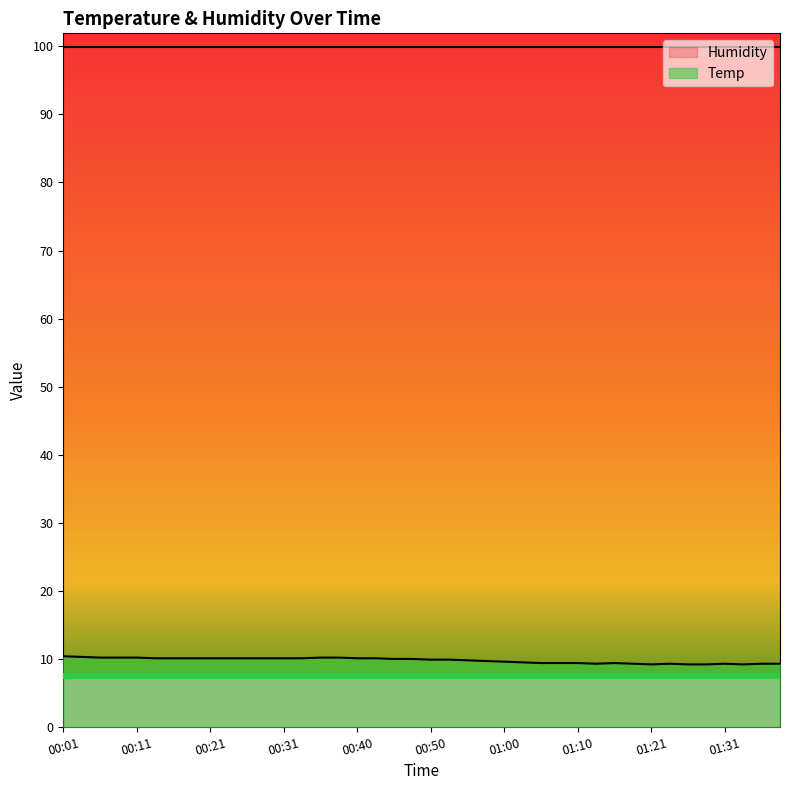

Reading left to right, list all the values displayed in this chart.

10.4	10.3	10.2	10.2	10.2	10.1	10.1	10.1	10.1	10.1	10.1	10.1	10.1	10.1	10.2	10.2	10.1	10.1	10.0	10.0	9.9	9.9	9.8	9.7	9.6	9.5	9.4	9.4	9.4	9.3	9.4	9.3	9.2	9.3	9.2	9.2	9.3	9.2	9.3	9.3